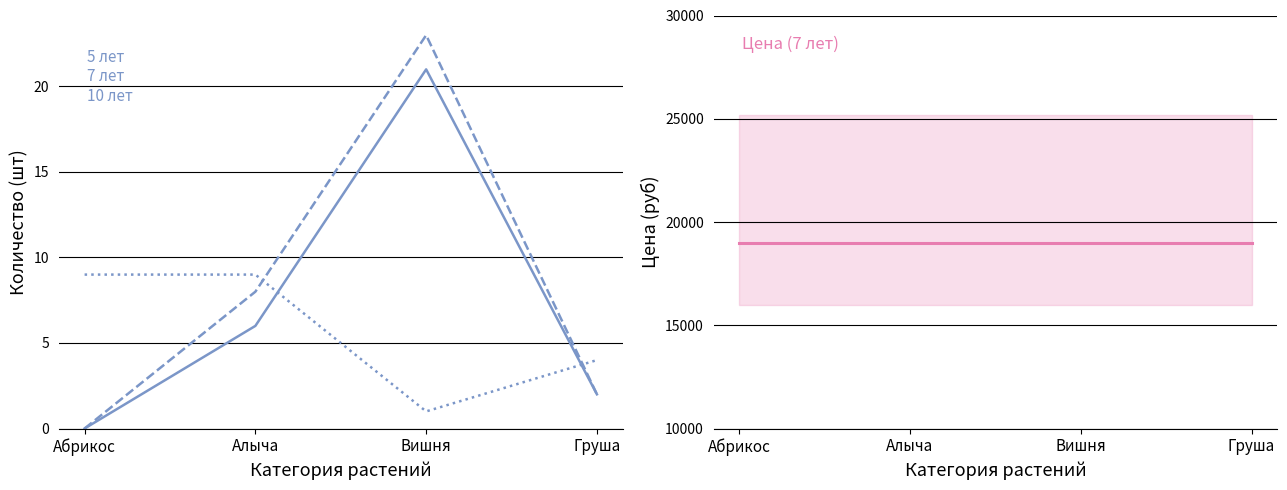

What are all the series names shown in the legend?

5 лет, 7 лет, 10 лет, Цена (7 лет)